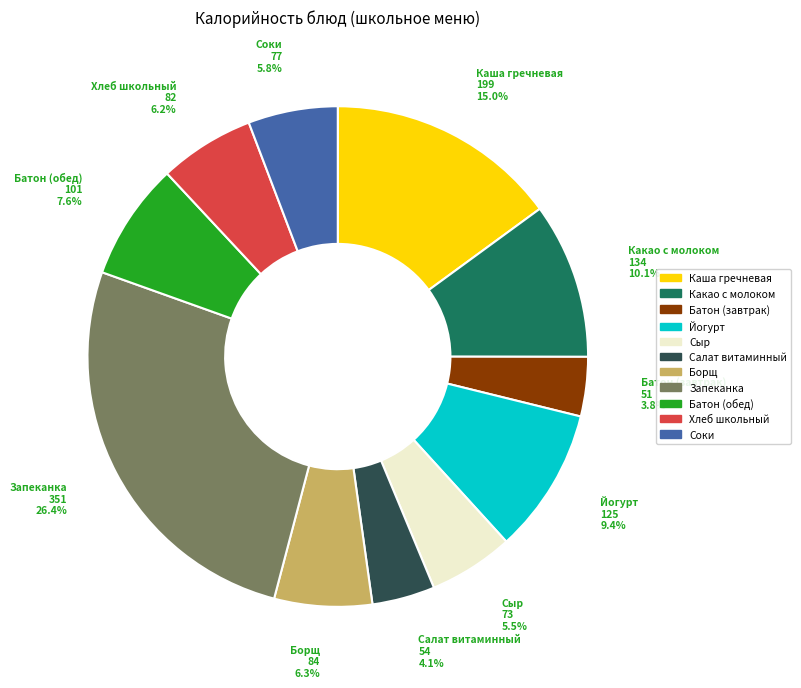

Does any single category account for the majority?

No